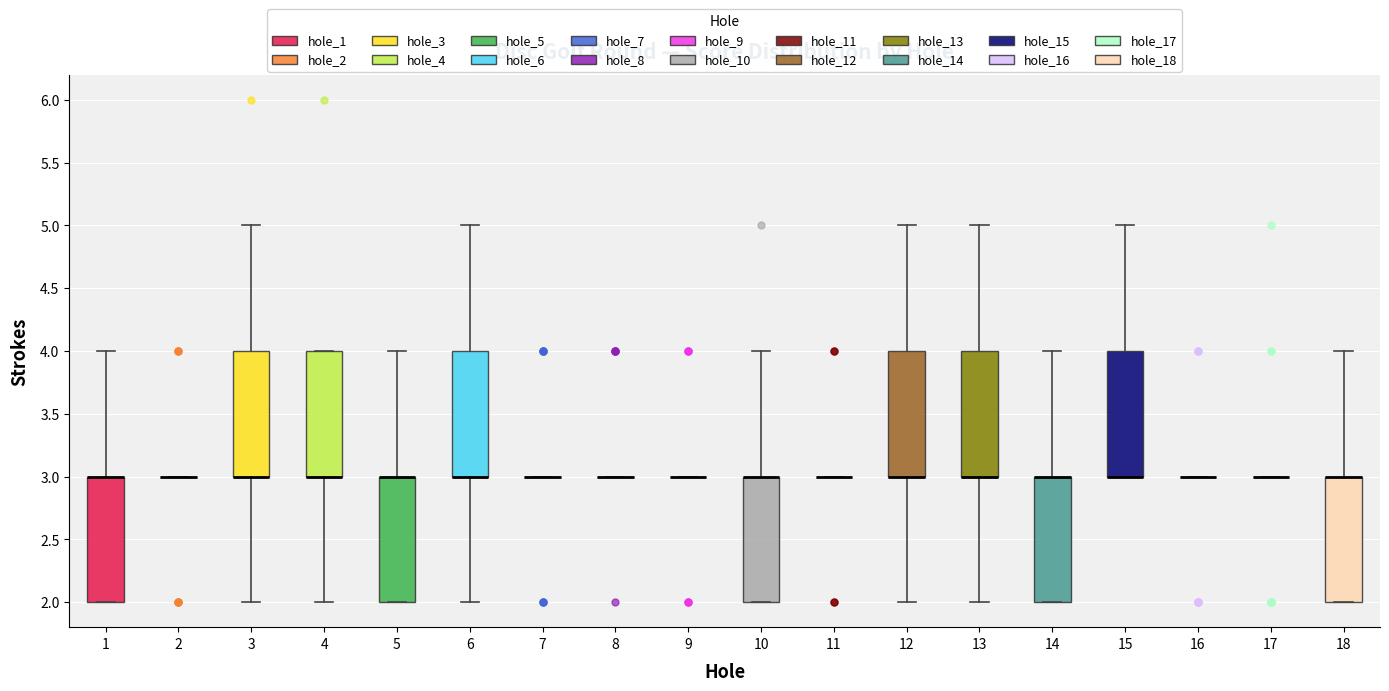

Reading left to right, read every box against the y-axis: the position of its median line, the range the box covers, and the ends of its whiskers. The values are not printed on the chart, so give them approximately, as read against the axis.

1: median 3 (drawn on the box's upper edge), box 2 to 3, whiskers 2 to 4
2: box collapsed to a line at 3, whiskers 3 to 3
3: median 3 (drawn on the box's lower edge), box 3 to 4, whiskers 2 to 5
4: median 3 (drawn on the box's lower edge), box 3 to 4, whiskers 2 to 4
5: median 3 (drawn on the box's upper edge), box 2 to 3, whiskers 2 to 4
6: median 3 (drawn on the box's lower edge), box 3 to 4, whiskers 2 to 5
7: box collapsed to a line at 3, whiskers 3 to 3
8: box collapsed to a line at 3, whiskers 3 to 3
9: box collapsed to a line at 3, whiskers 3 to 3
10: median 3 (drawn on the box's upper edge), box 2 to 3, whiskers 2 to 4
11: box collapsed to a line at 3, whiskers 3 to 3
12: median 3 (drawn on the box's lower edge), box 3 to 4, whiskers 2 to 5
13: median 3 (drawn on the box's lower edge), box 3 to 4, whiskers 2 to 5
14: median 3 (drawn on the box's upper edge), box 2 to 3, whiskers 2 to 4
15: median 3 (drawn on the box's lower edge), box 3 to 4, whiskers 3 to 5
16: box collapsed to a line at 3, whiskers 3 to 3
17: box collapsed to a line at 3, whiskers 3 to 3
18: median 3 (drawn on the box's upper edge), box 2 to 3, whiskers 2 to 4